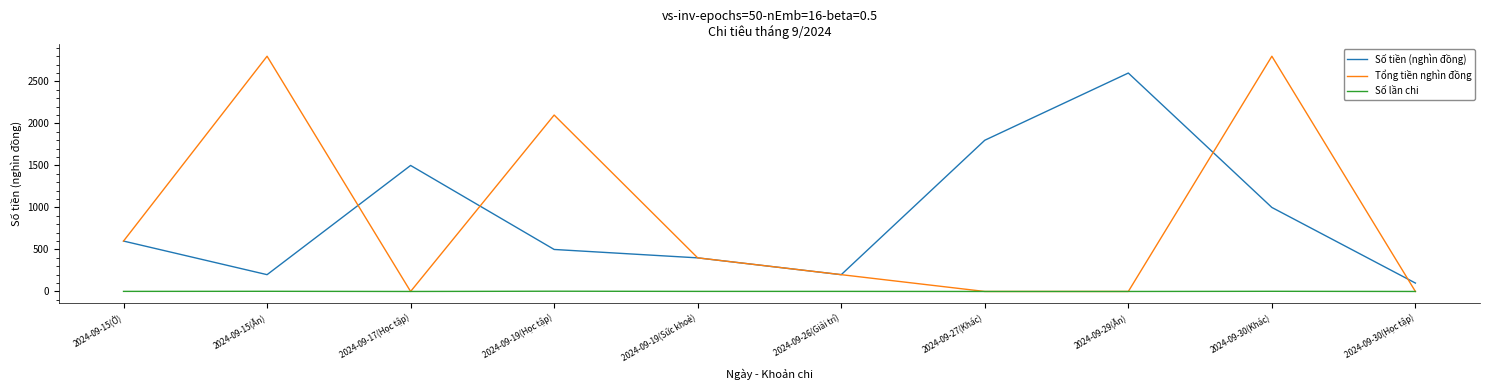

What is the difference between the maximum and minimum values in the Số lần chi series?

3